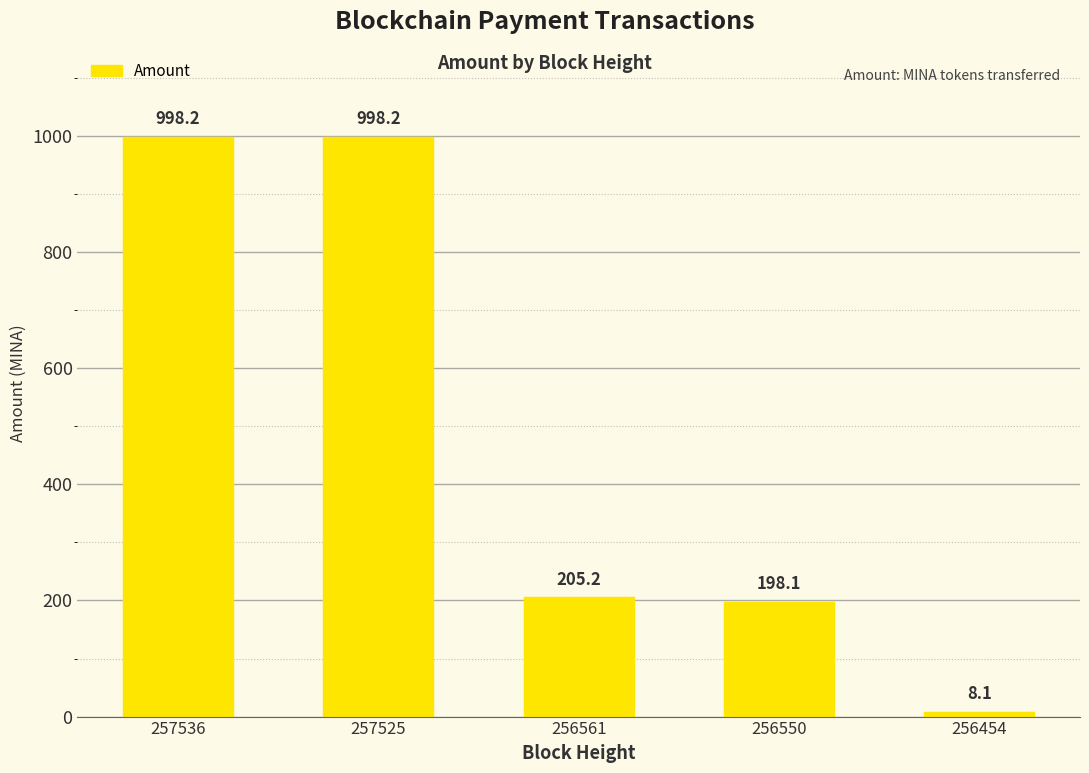

Which has a higher value, 256550 or 256454?

256550